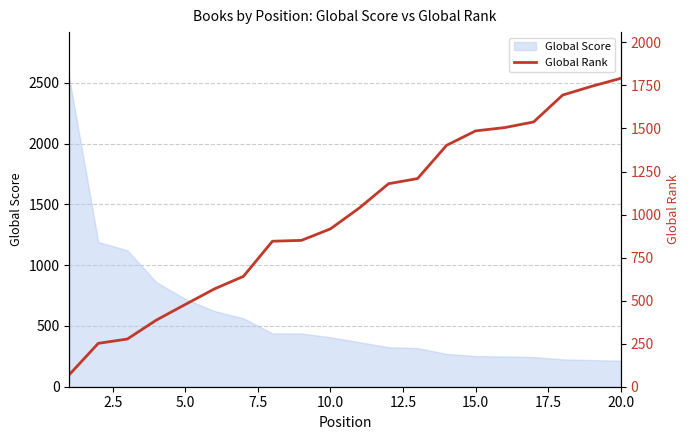

True or false: the data shows 118 at 5.0.

False